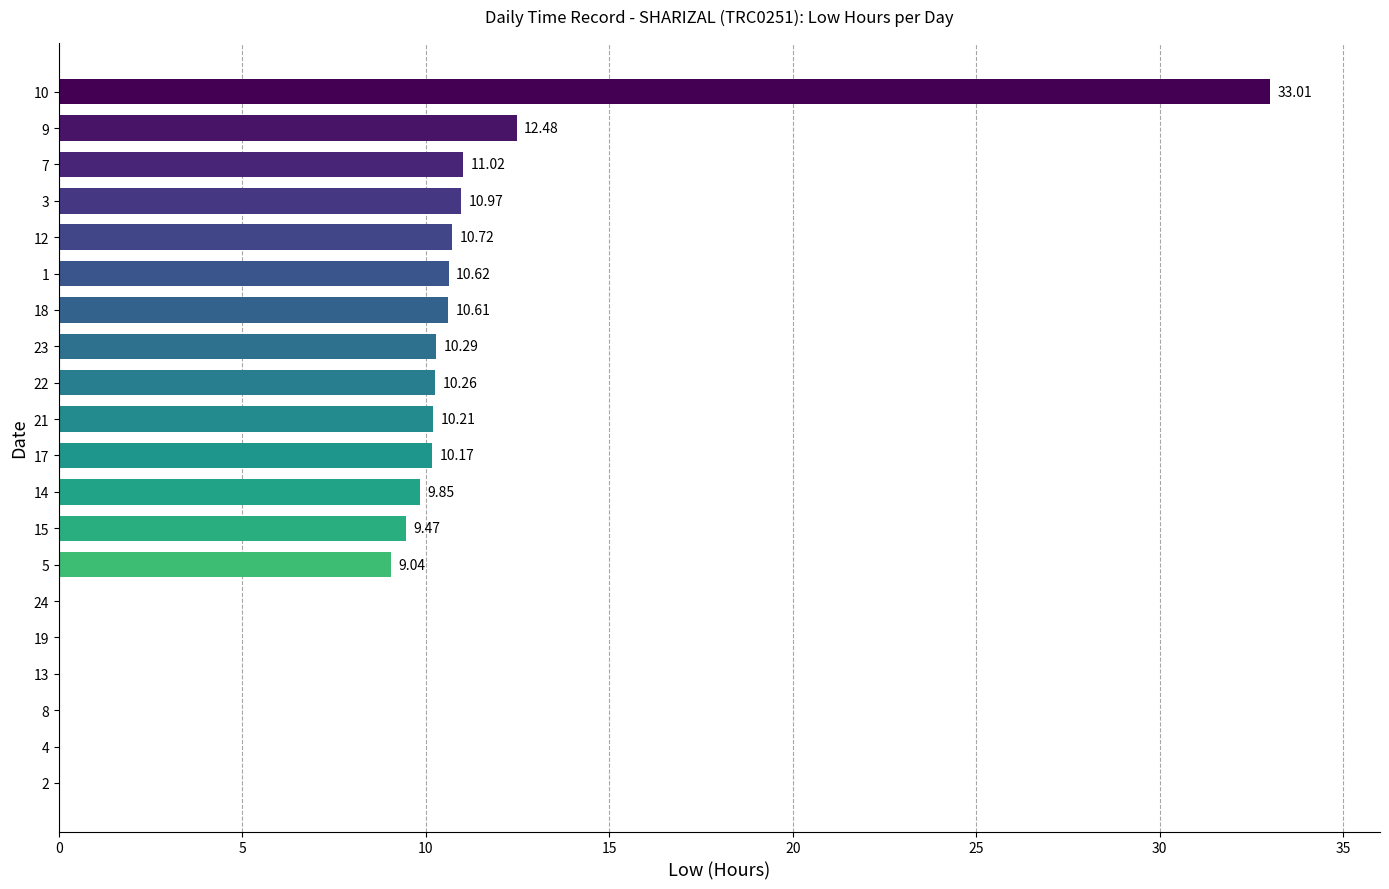

What is the sum of all values?

168.7